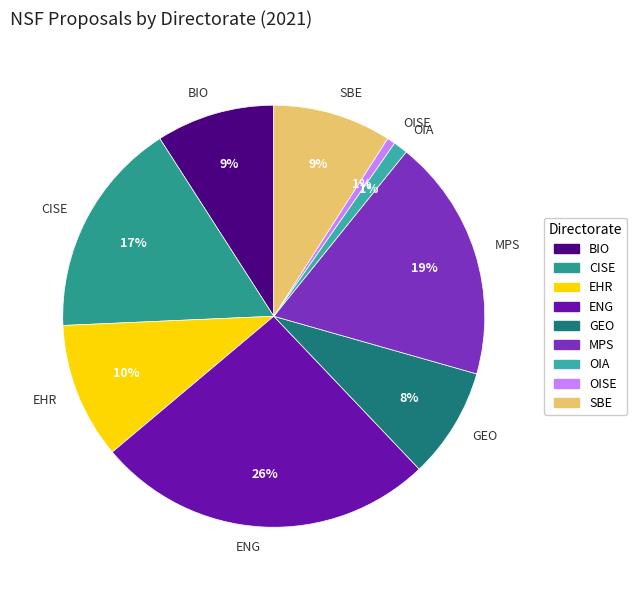

To the nearest percent, what is the average slice percentage?

11%